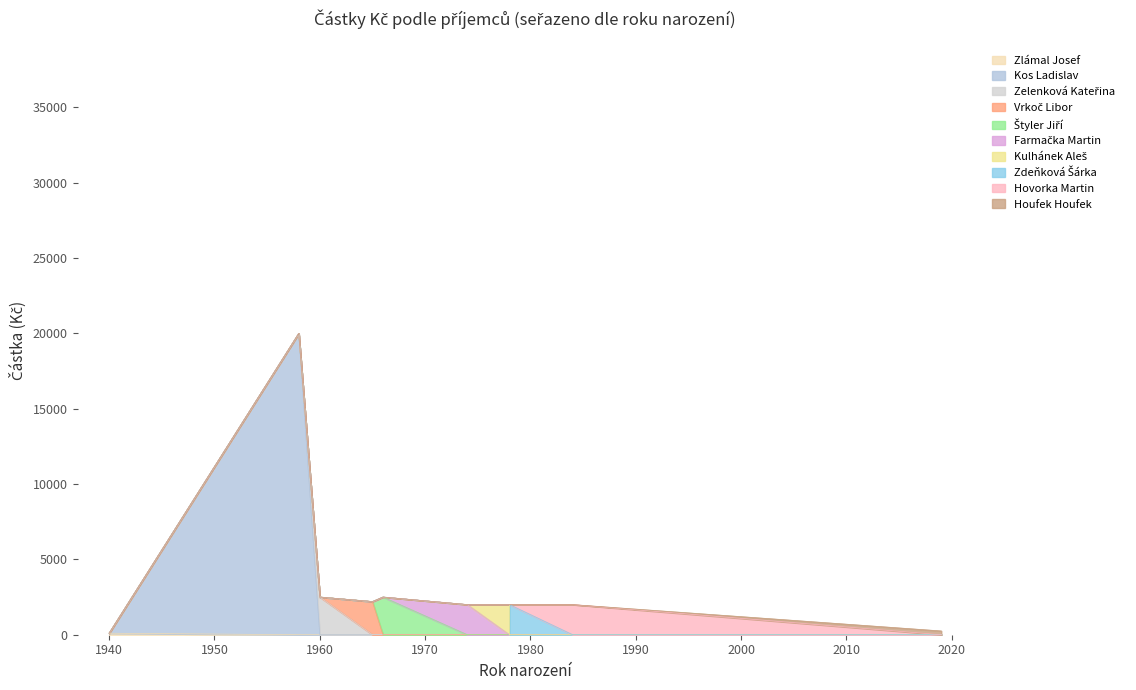

Reading right to left, transcribe all the data shown in this chart.

Zlámal Josef=100	Zelenková Kateřina=2500	Zdeňková Šárka=2000	Vrkoč Libor=2200	Štyler Jiří=2500	Kulhánek Aleš=2000	Kos Ladislav=20000	Hovorka Martin=2000	Houfek Houfek=250	Farmačka Martin=2000